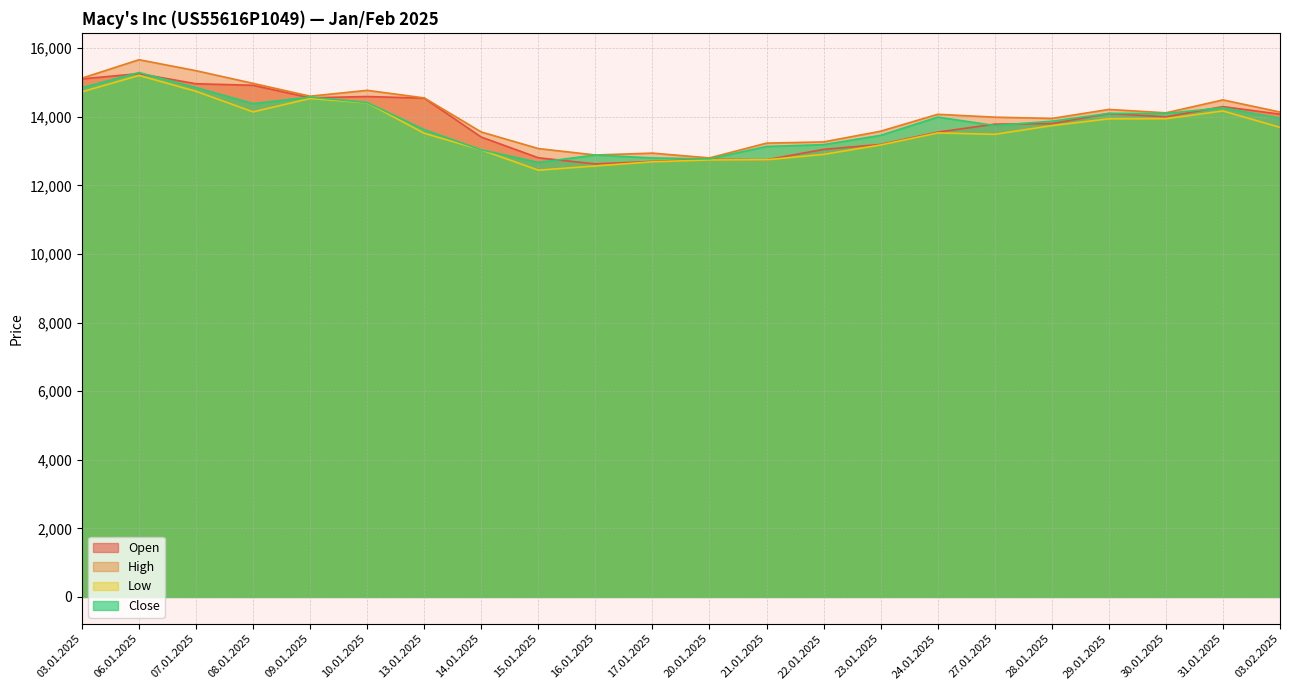

True or false: Open has more than 0 interior local peaks.

True